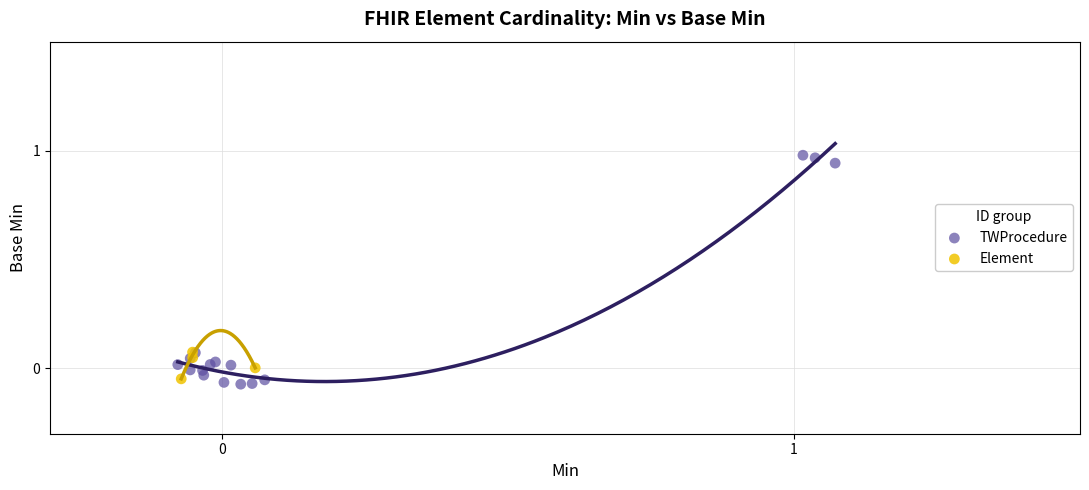

Which series reaches the maximum Y coordinate?

TWProcedure